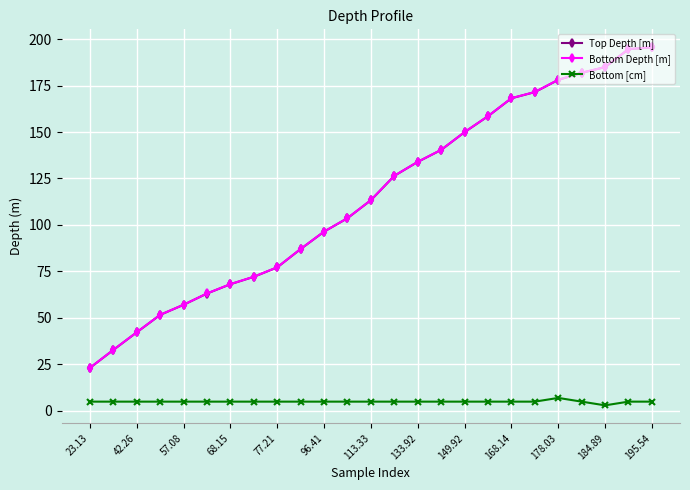

True or false: Top Depth [m] and Bottom [cm] intersect in this chart.

False